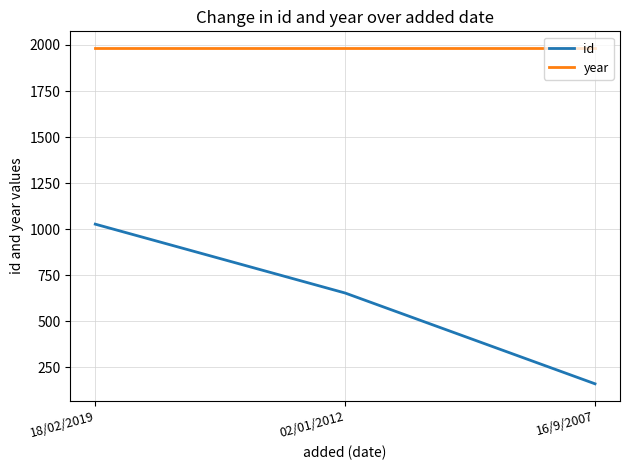

At 16/9/2007, list the series in order from smallest to largest.

id, year